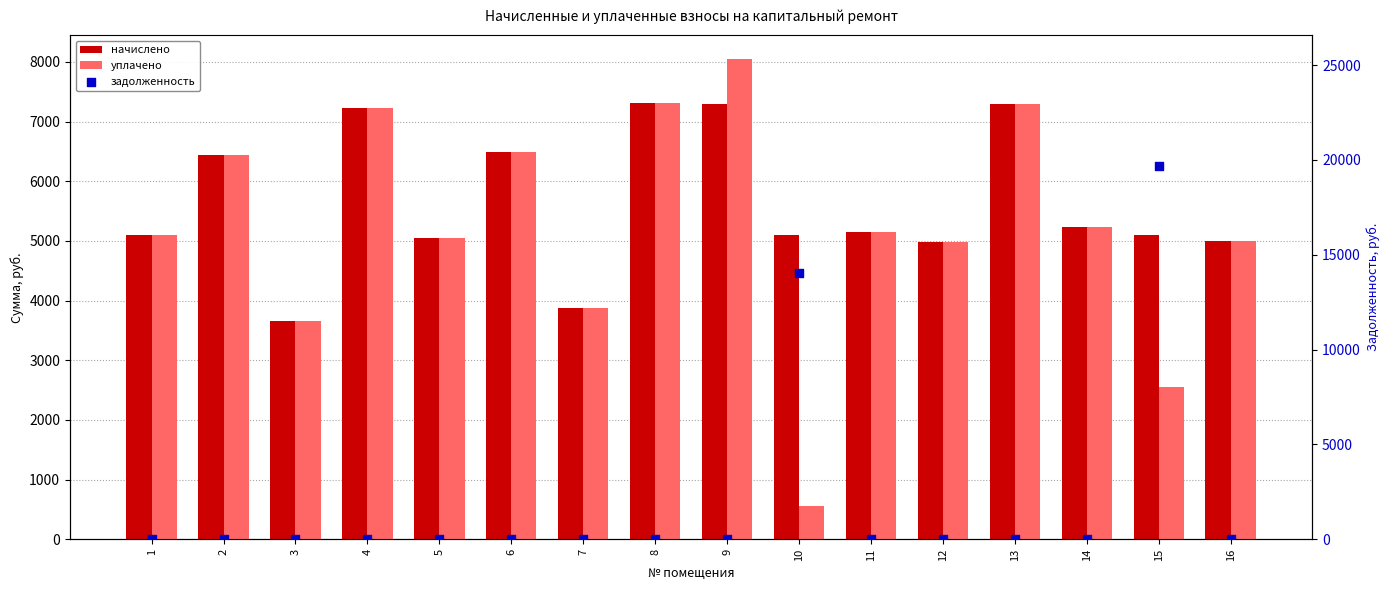

Which series reaches the maximum Y coordinate?

задолженность